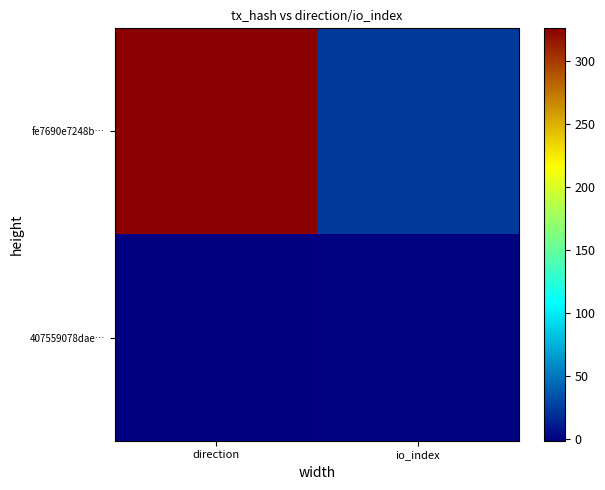

List the series in order of their overall mean, highest first.

fe7690e7248b…, 407559078dae…